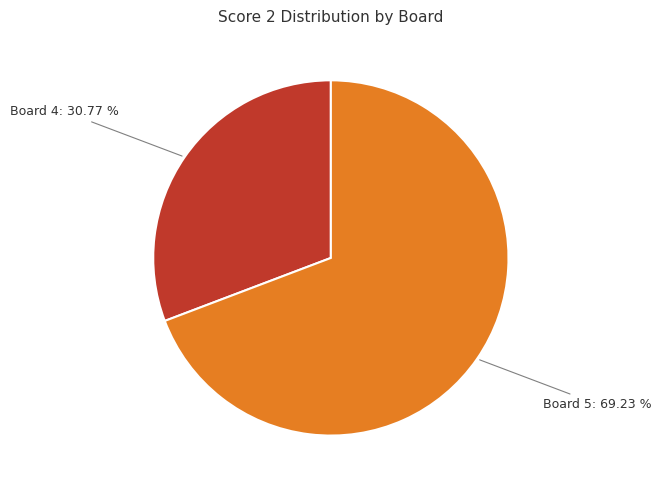

Rank the categories by value from lowest to highest.

Board 4, Board 5